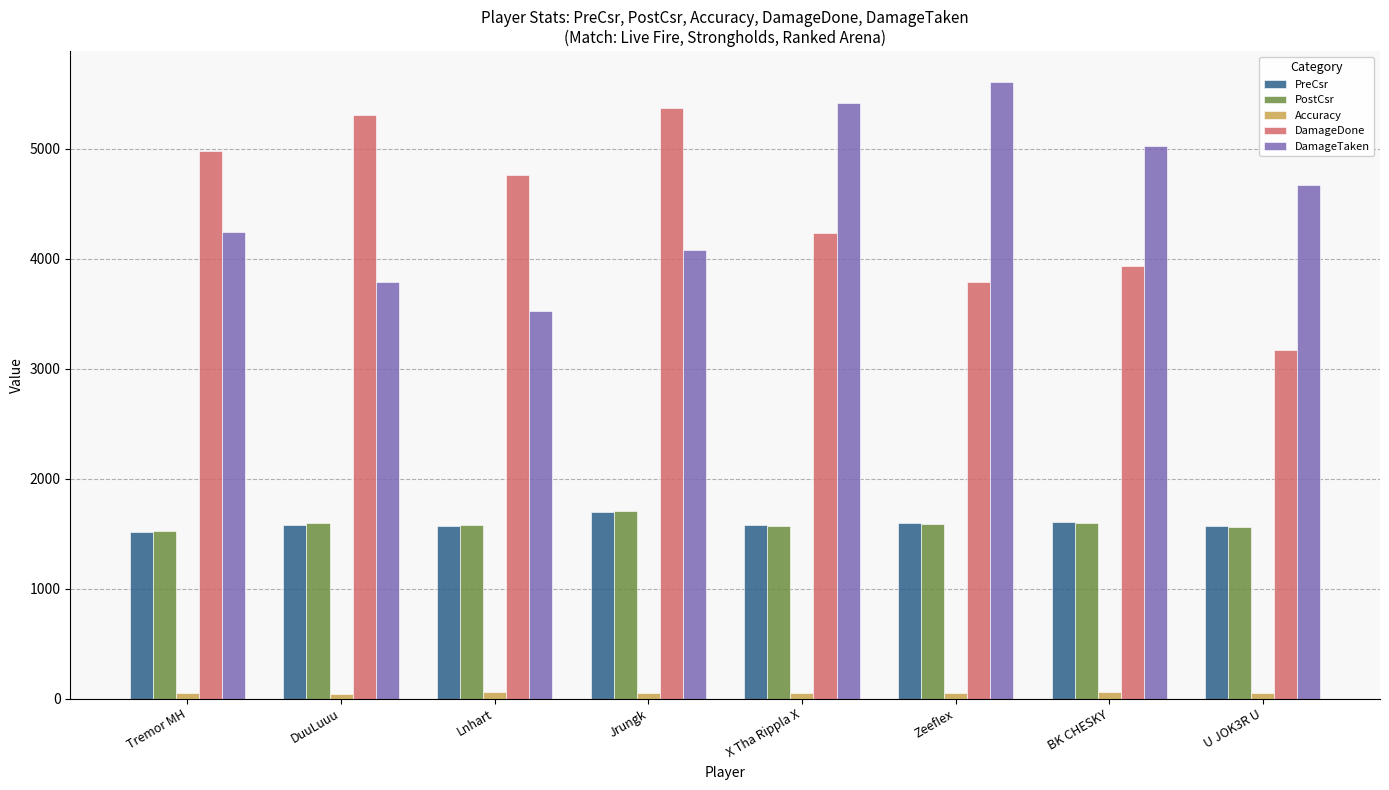

Which series has the largest range (max minus min)?

DamageDone